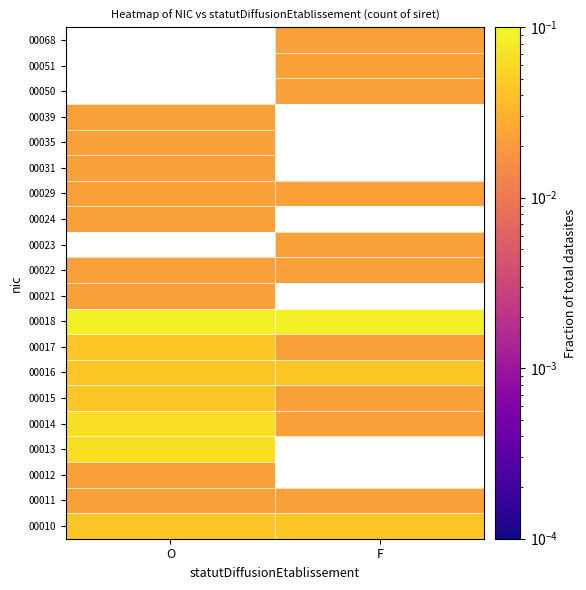

At how many categories does at least one series exceed 0?

2